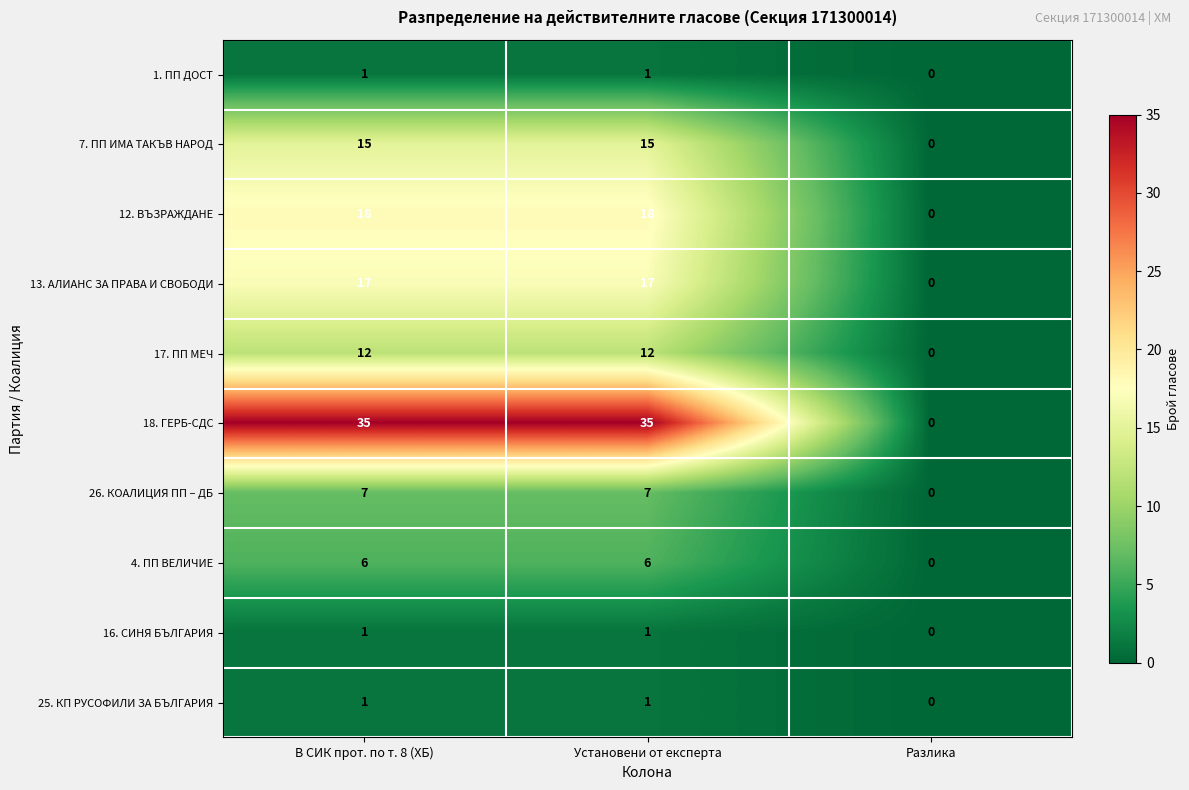

True or false: 1. ПП ДОСТ has a value of 0 at Разлика.

True